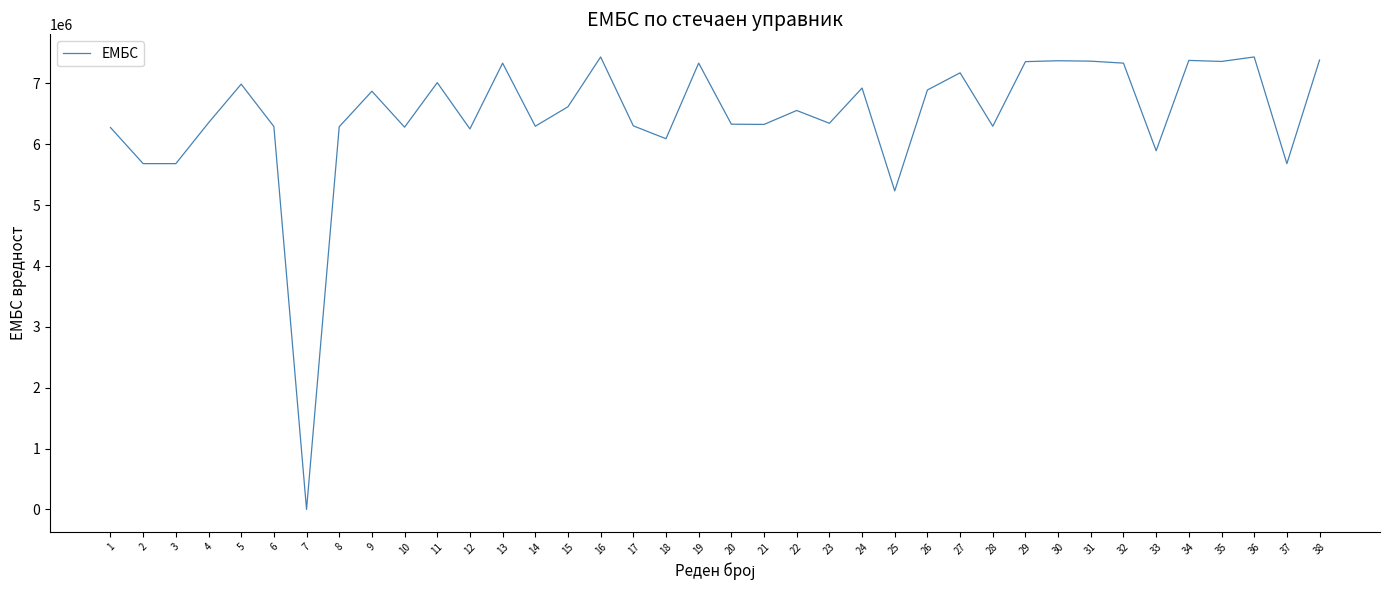

What is the maximum value shown in the chart?

7434480